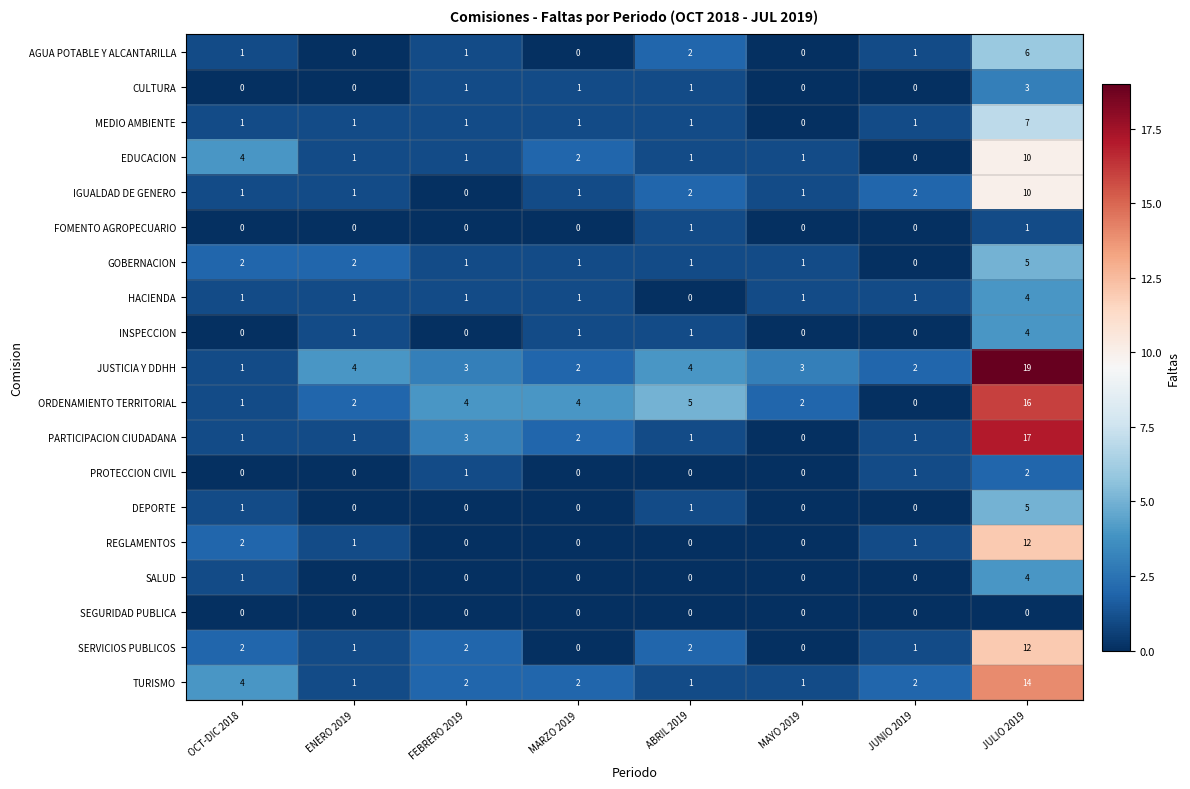

What is the total value across all series at JULIO 2019?

151